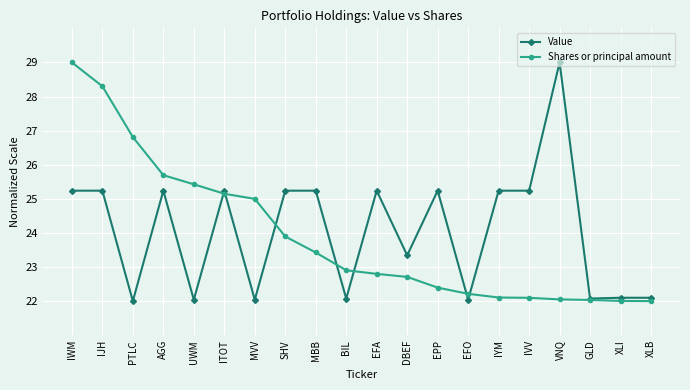

What is the difference between the maximum and minimum values in the Shares or principal amount series?

7.0